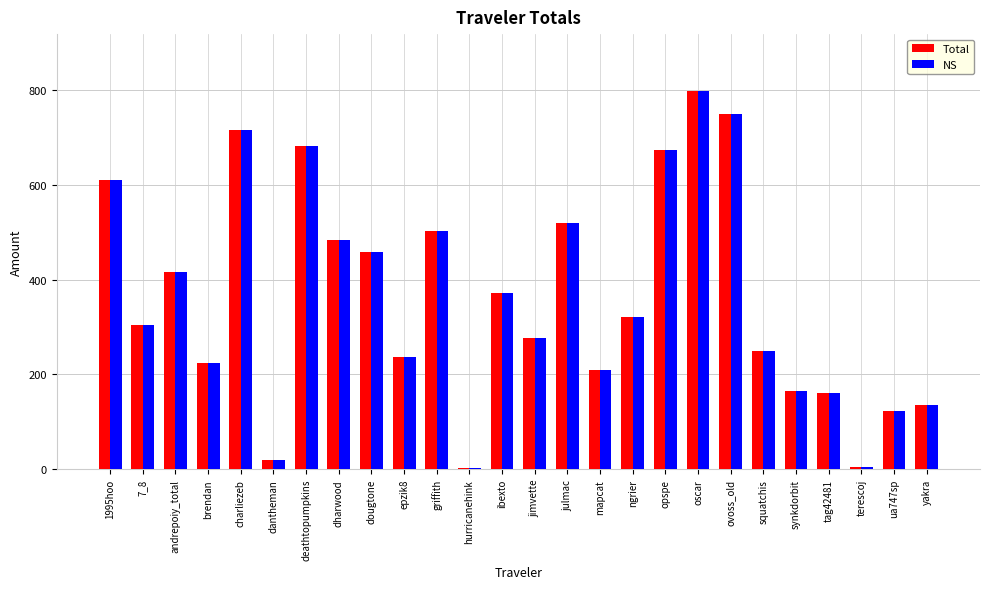

At which category does the chart reach its peak across all series?

oscar